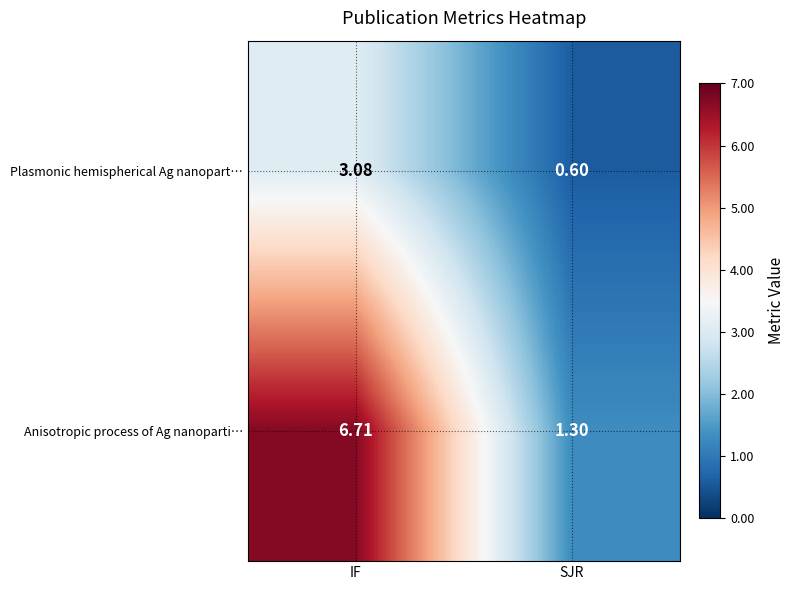

Where does the Anisotropic process of Ag nanoparti… series first go above 6?

IF